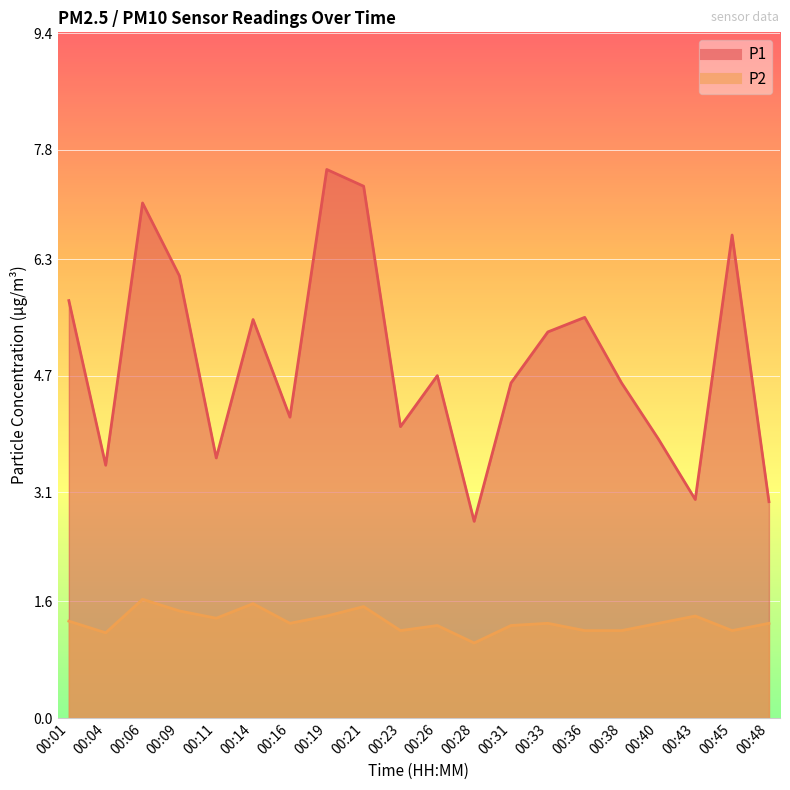

At 00:31, list the series in order from smallest to largest.

P2, P1